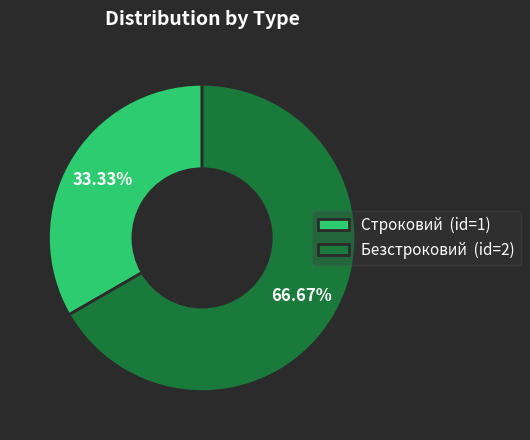

To the nearest percent, what percentage of the pie is Строковий?

33%